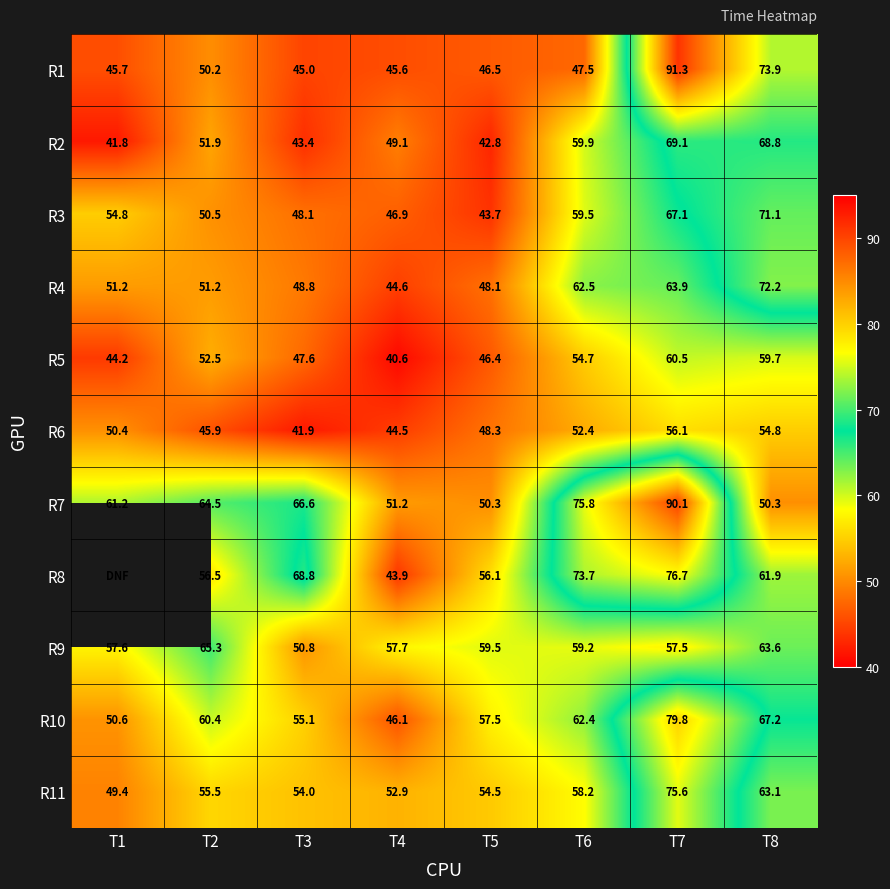

Rank the series at T6 from lowest to highest value.

R1, R6, R5, R11, R9, R3, R2, R10, R4, R8, R7